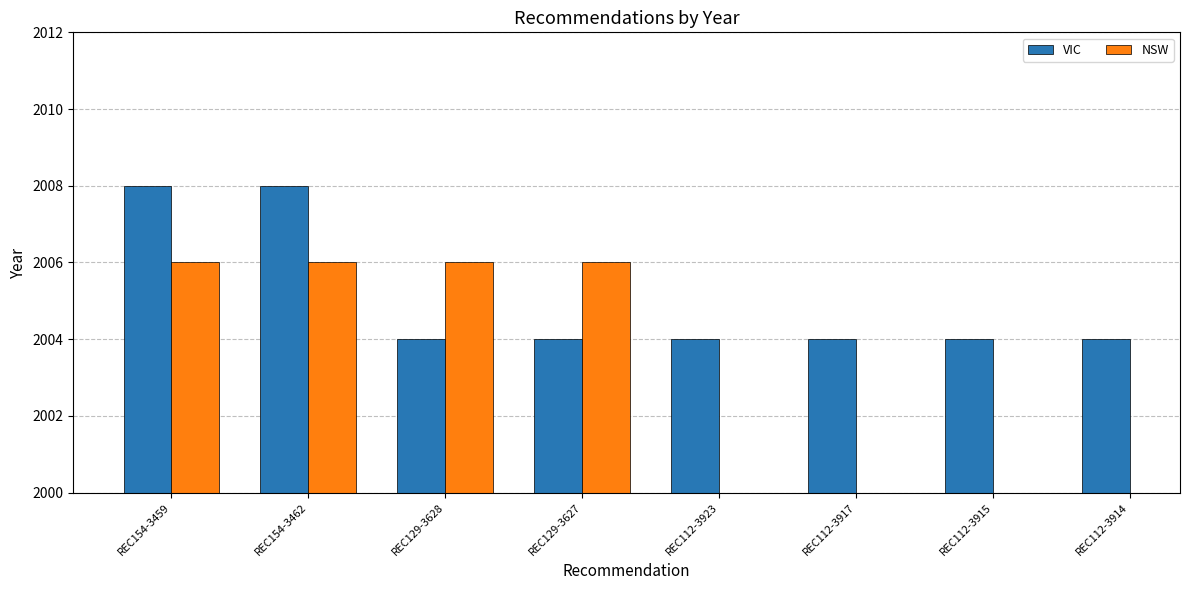

What is the sum of all VIC values?

16040